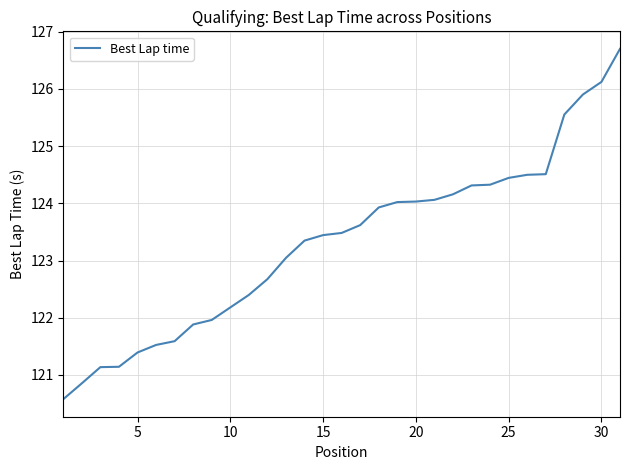

What is the difference between the maximum and minimum values?

6.1